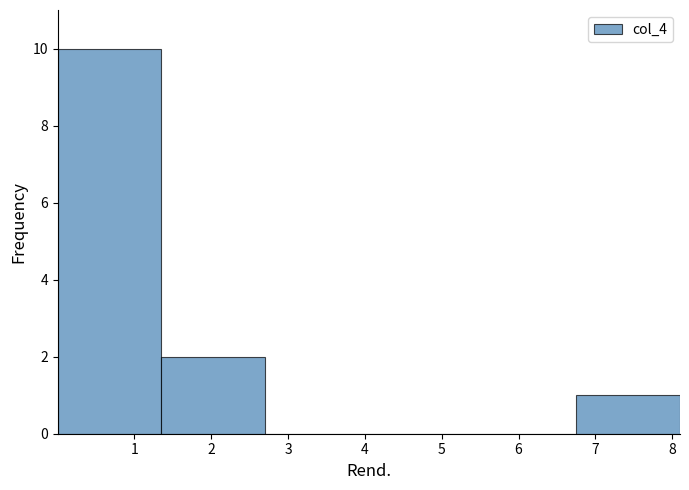

Reading left to right, transcribe this chart: for each bar, give the range it covers on the x-axis and its height. Neither the bar edges nor the heights are printed on the chart, so give them approximately, as read against the axes.

0.0 to 1.4: 10
1.4 to 2.7: 2
2.7 to 4.1: 0
4.1 to 5.4: 0
5.4 to 6.8: 0
6.8 to 8.1: 1